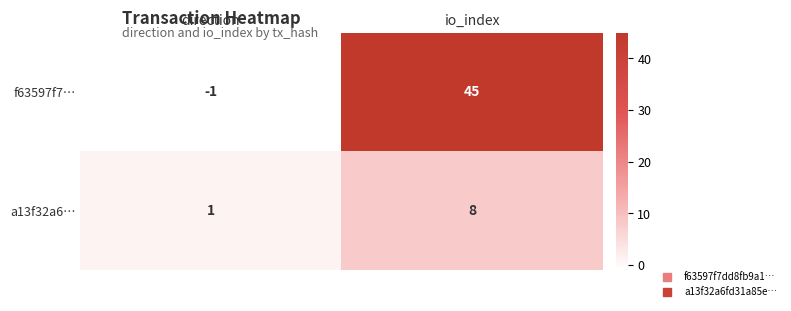

How many data points in f63597f7… are less than 45?

1